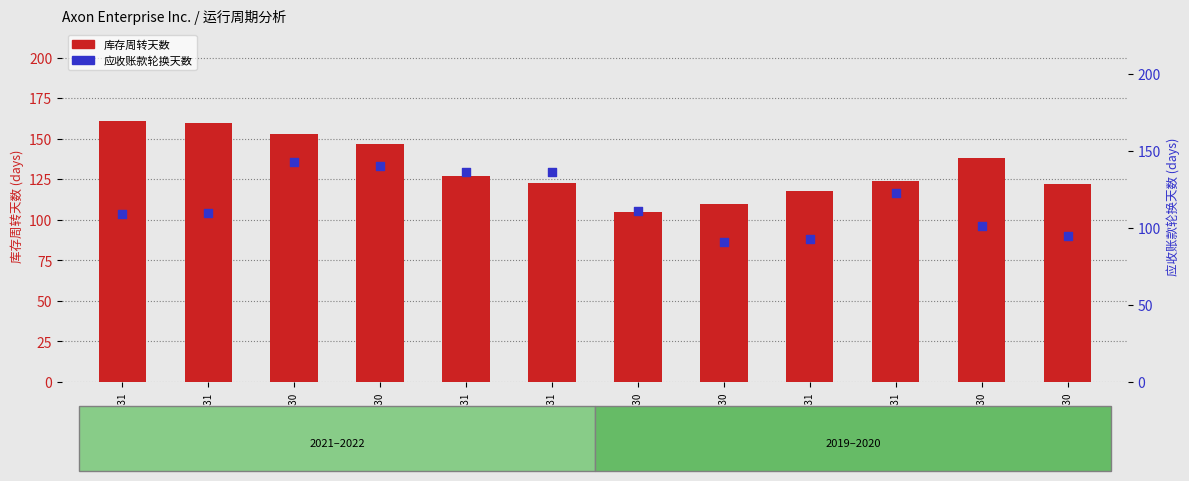

Which series has the largest total across all categories?

库存周转天数